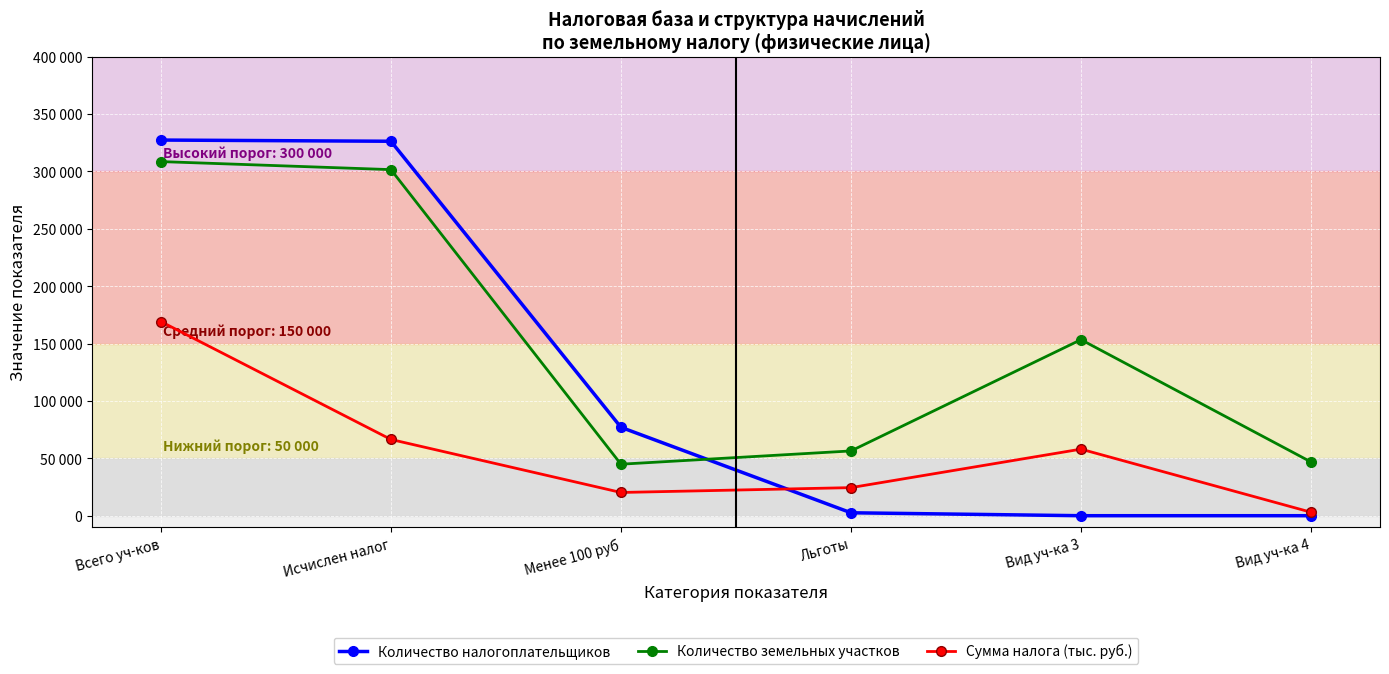

Which has a higher value, Всего уч-ков or Вид уч-ка 3?

Всего уч-ков